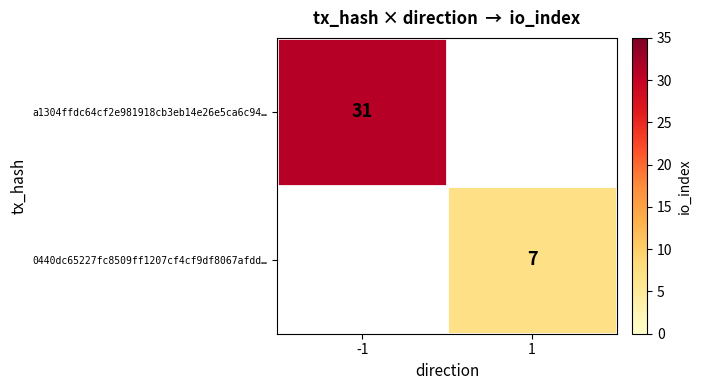

True or false: a1304ffdc64cf2e981918cb3eb14e26e5ca6c94… has a value of 42 at -1.

False